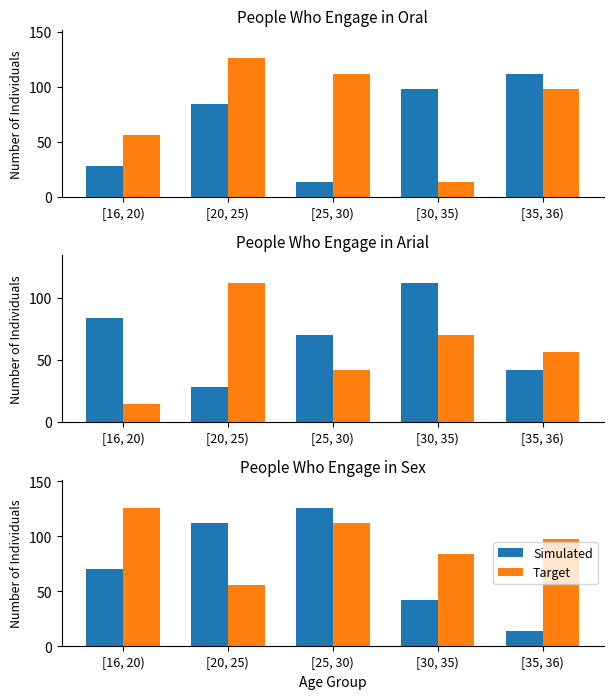

At which label does Target reach its minimum?

[20, 25)